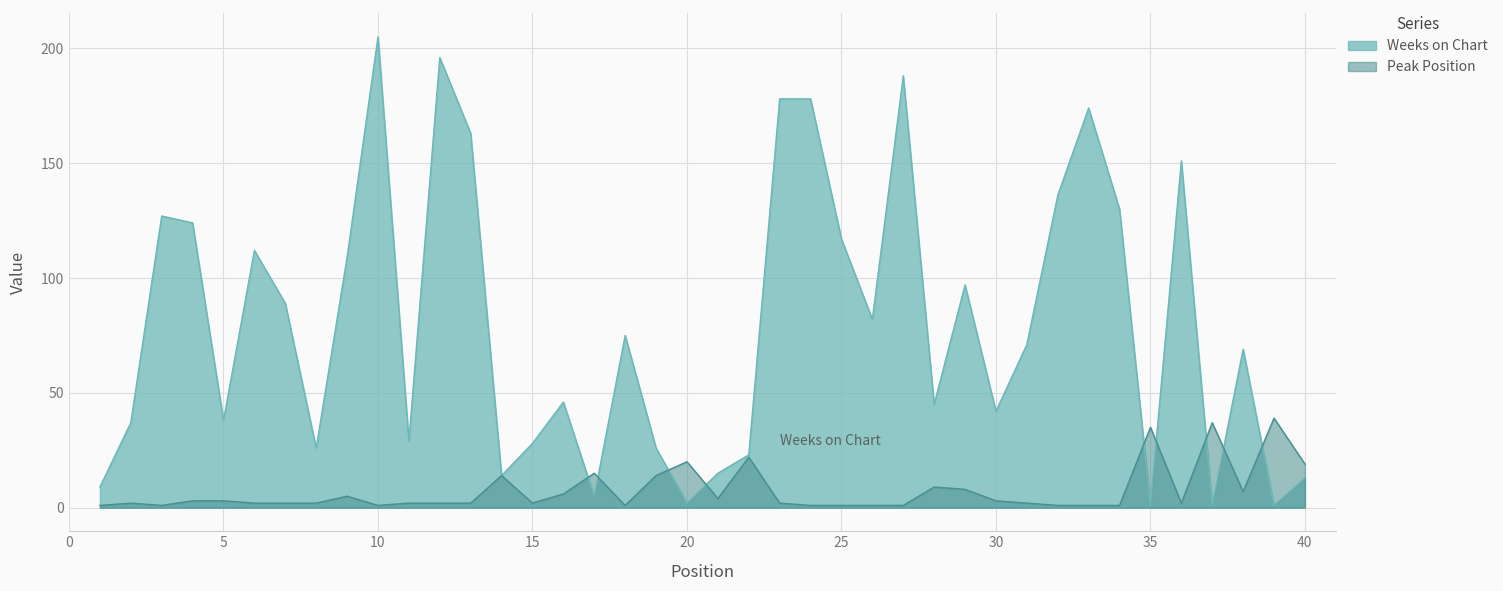

True or false: Weeks on Chart and Peak Position cross at least once.

True